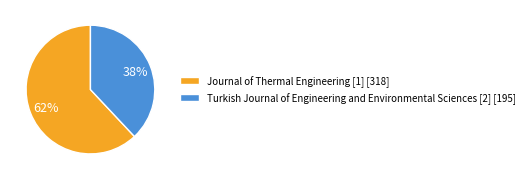

To the nearest percent, what is the combined percentage of Journal of Thermal Engineering [1] and Turkish Journal of Engineering and Environmental Sciences [2]?

100%